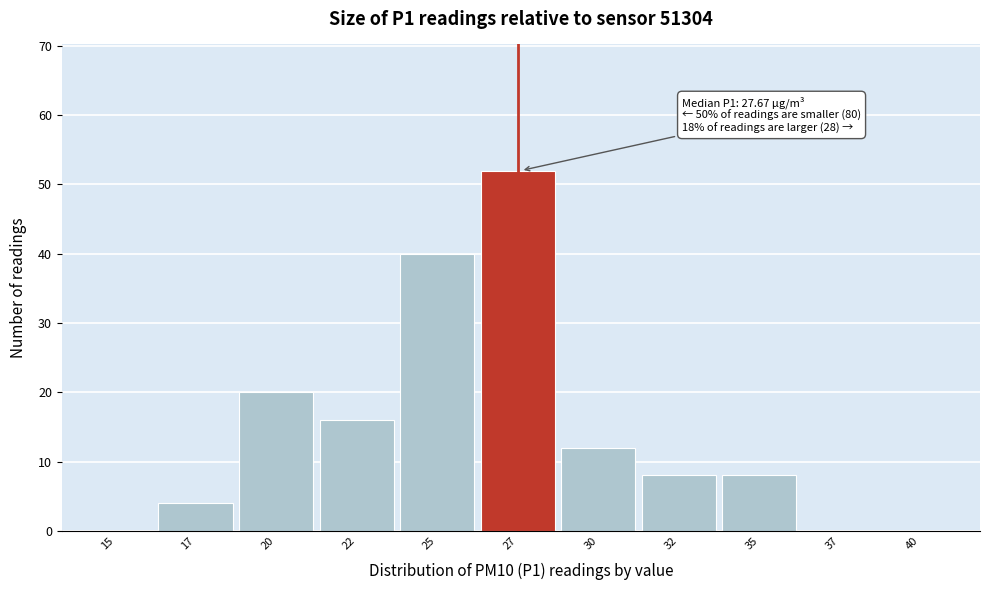

Reading left to right, what are all the values shown in this chart?

15=0	17=4	20=20	22=16	25=40	27=52	30=12	32=8	35=8	37=0	40=0